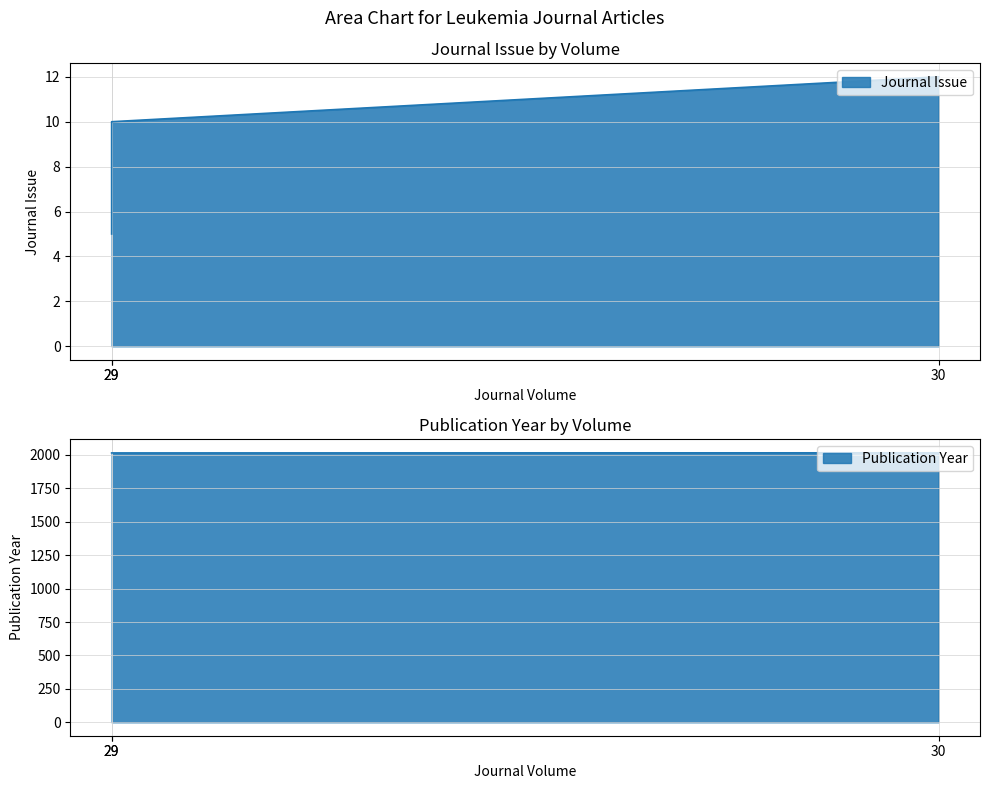

Between 30 and 29, which is larger?

30